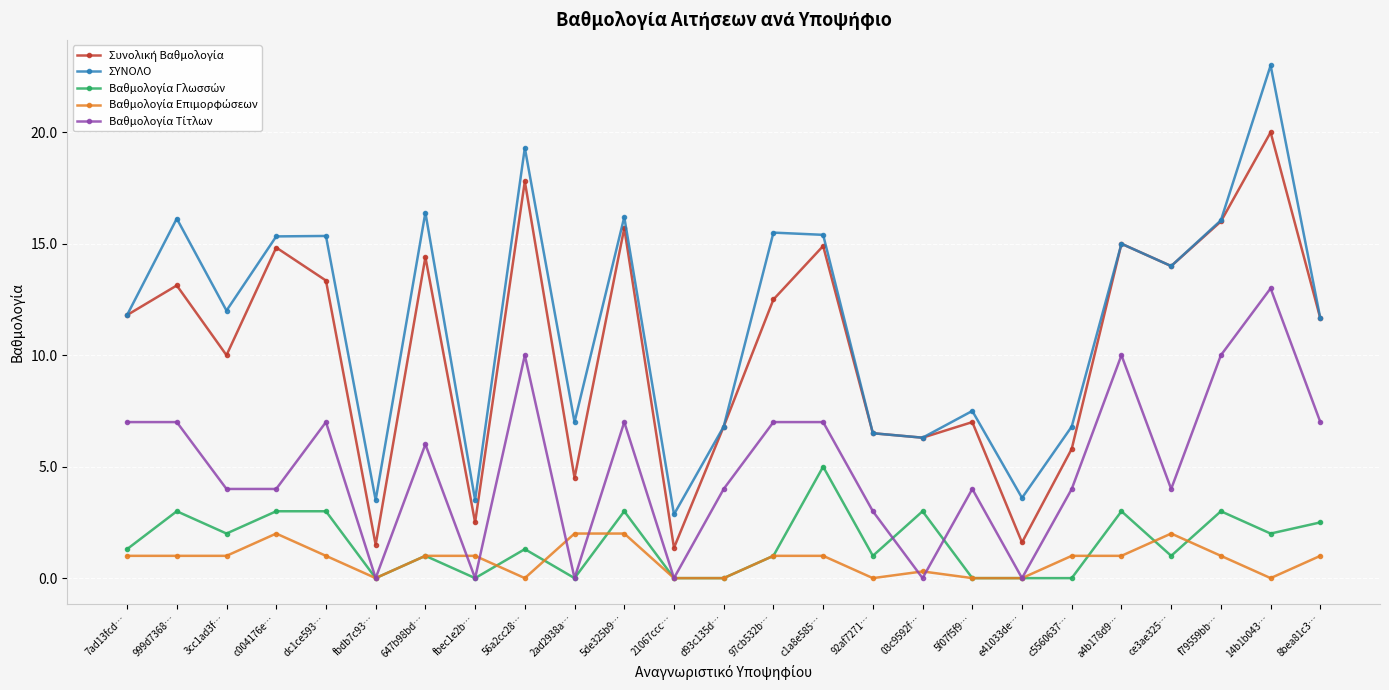

How many series are shown in this chart?

5